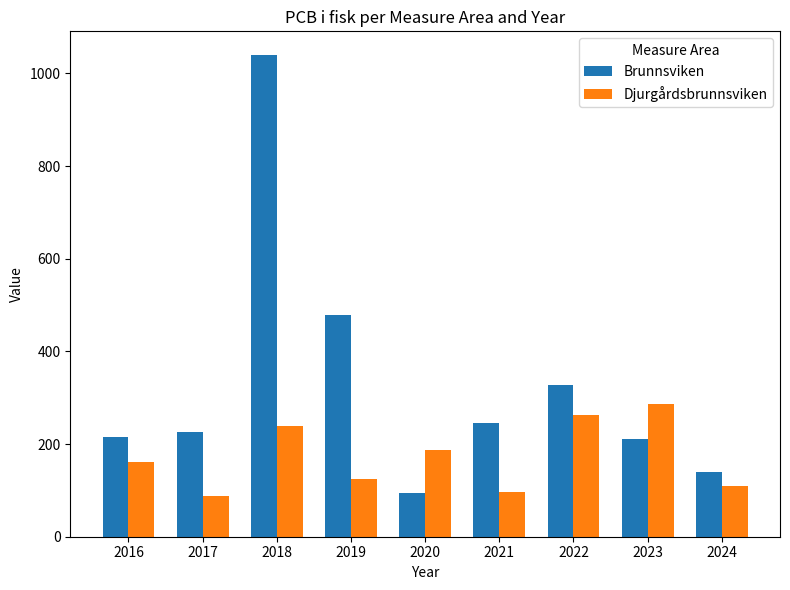

List the series in order of their overall mean, lowest first.

Djurgårdsbrunnsviken, Brunnsviken